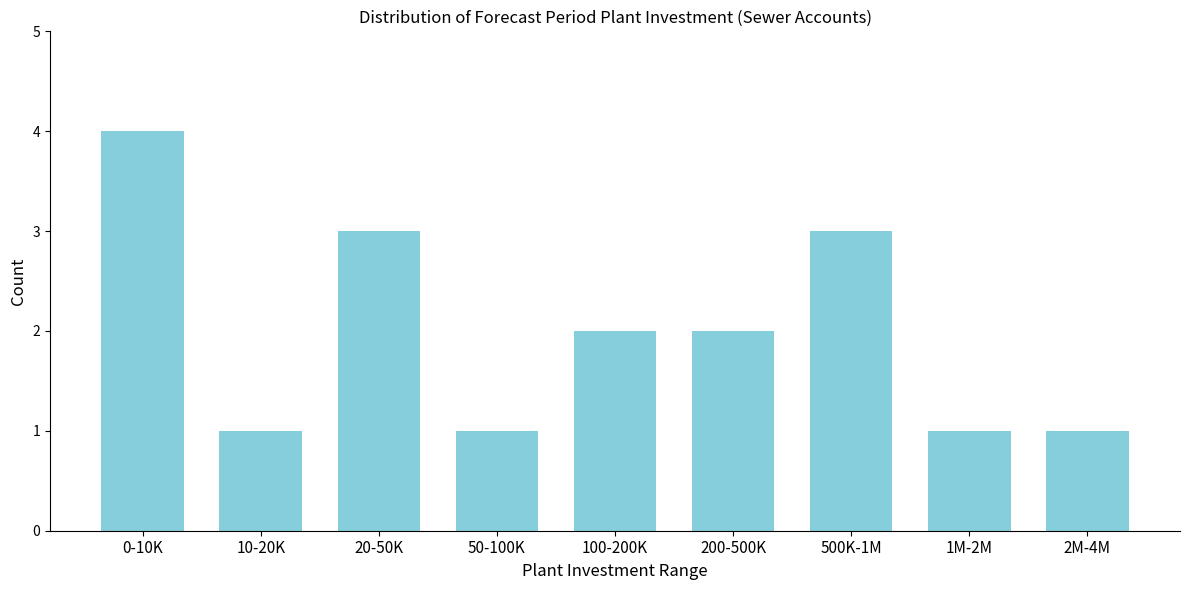

Reading right to left, transcribe all the data shown in this chart.

1	1	3	2	2	1	3	1	4